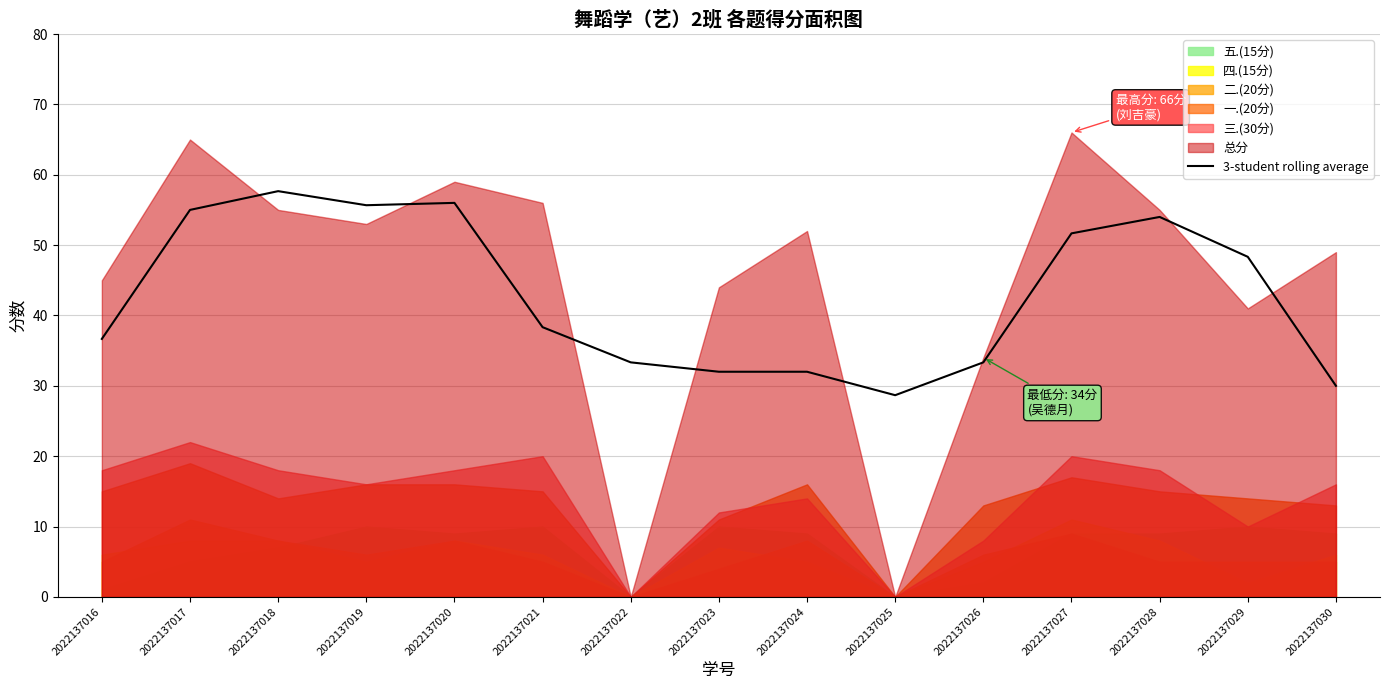

Which category has the highest value in the 3-student rolling average series?

2022137018